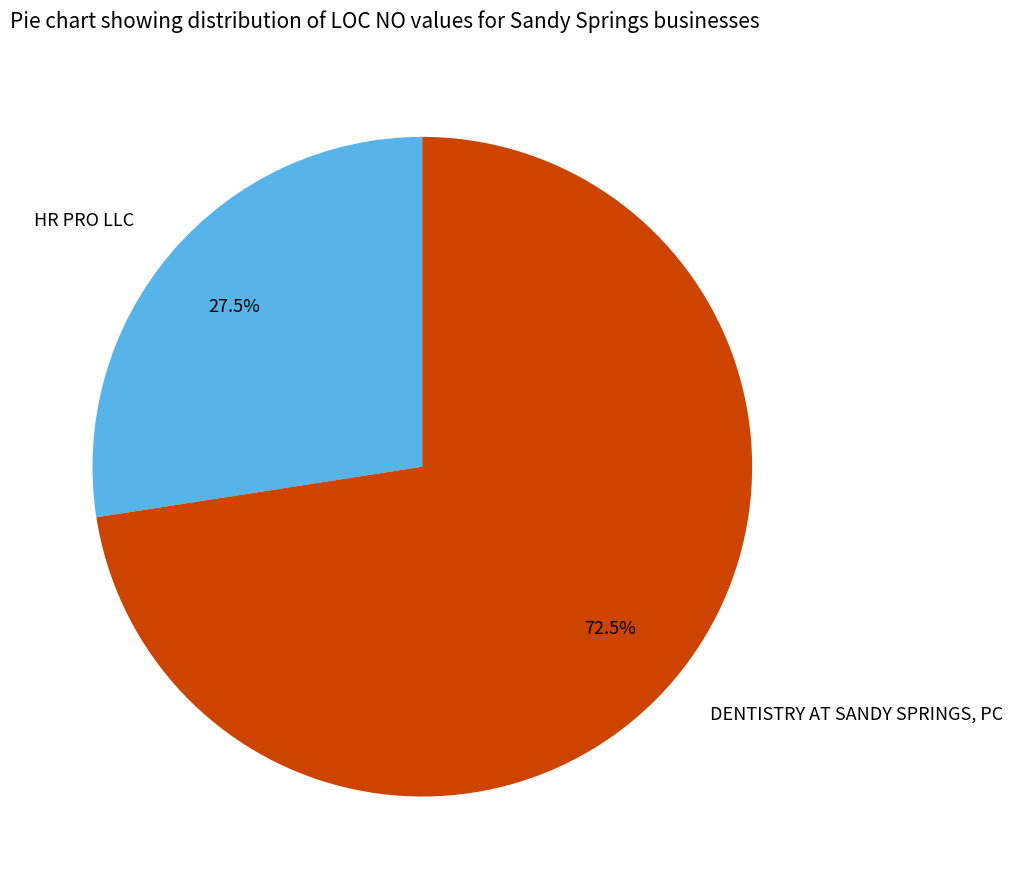

How many segments does this pie chart have?

2